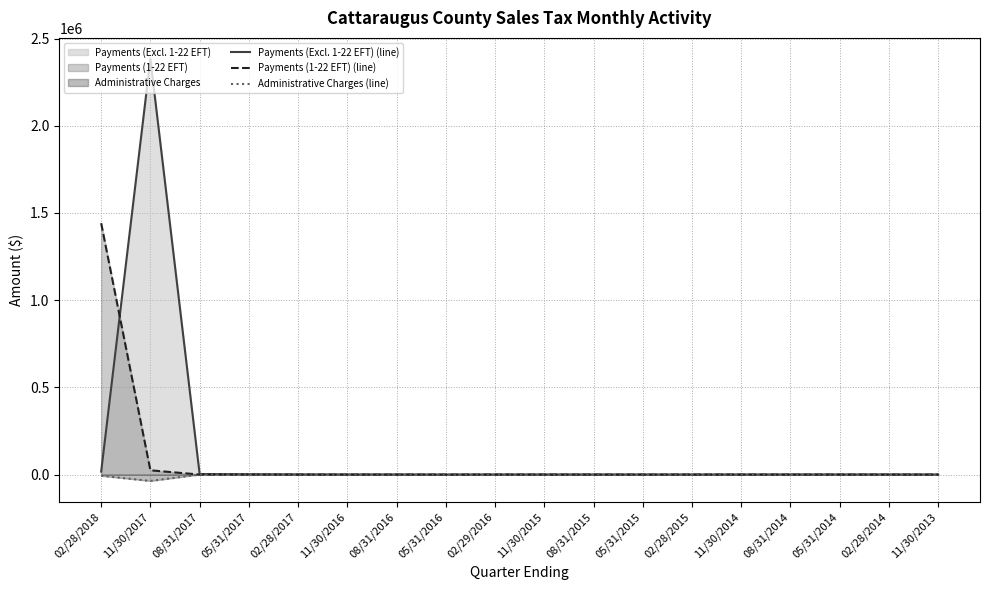

Where is Payments (1-22 EFT) (line) nearest to the value 720723?

11/30/2017